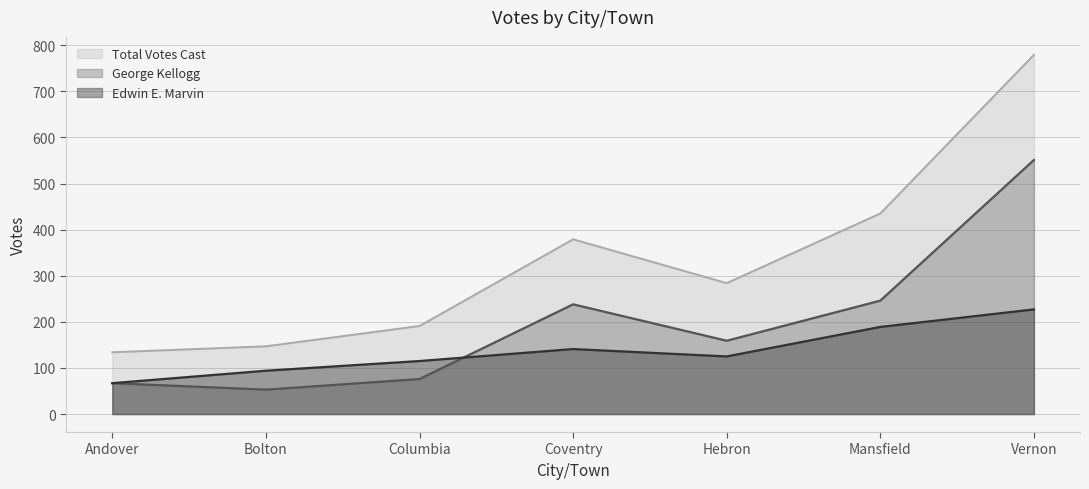

Where is Total Votes Cast nearest to the value 456?

Mansfield